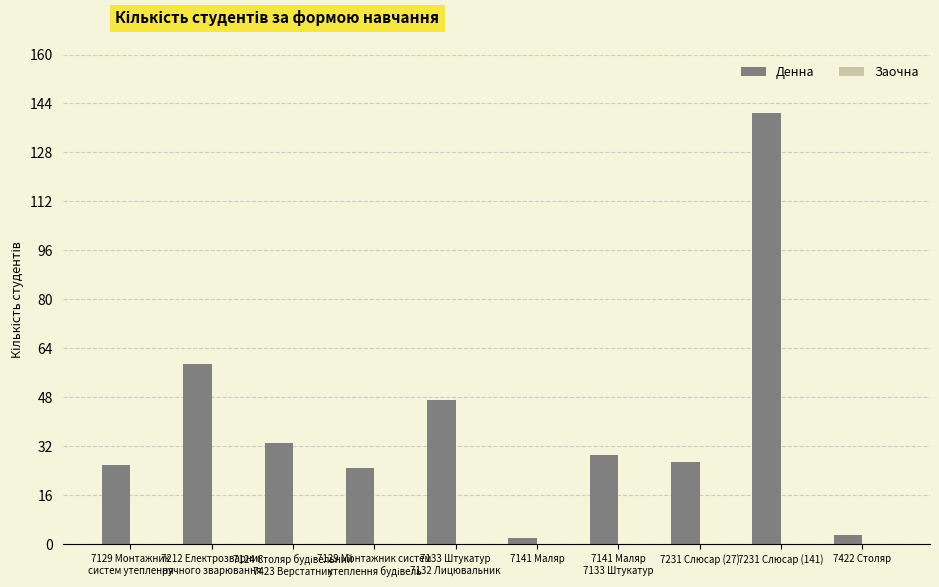

What is the difference between the maximum and minimum values?

139